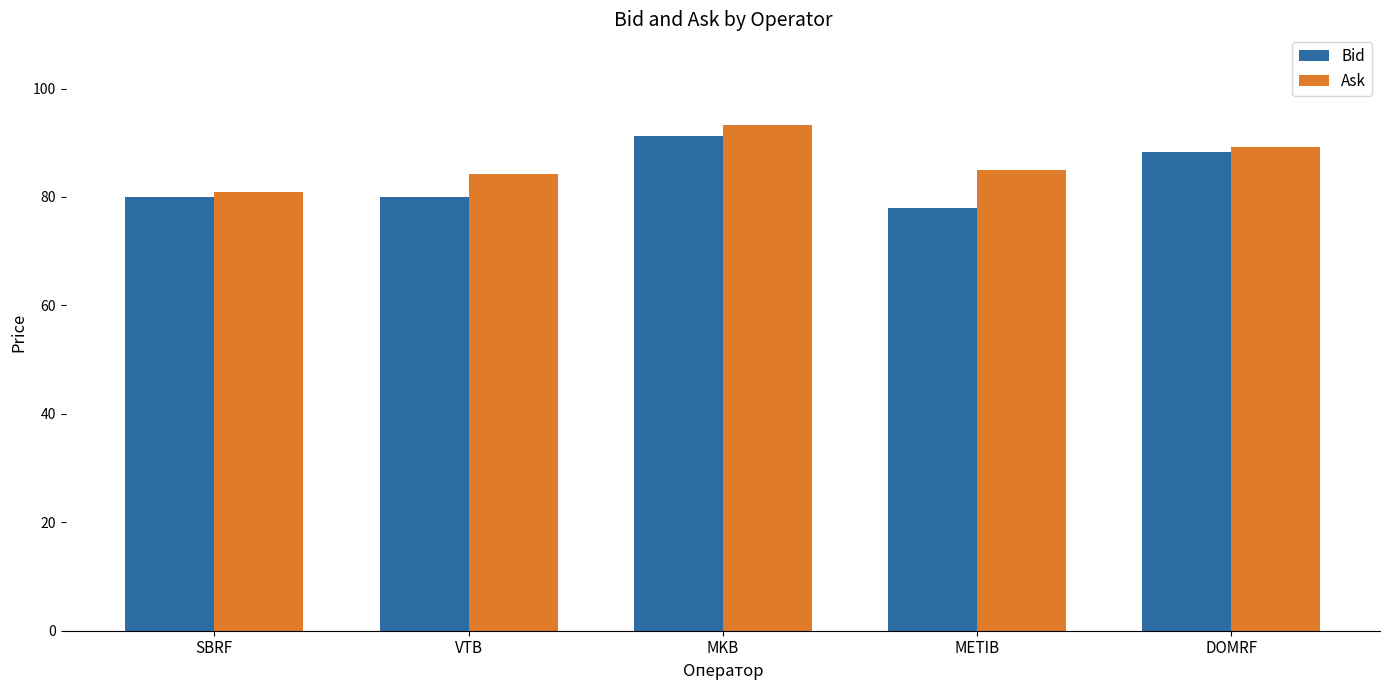

Which series has the widest spread of values?

Bid